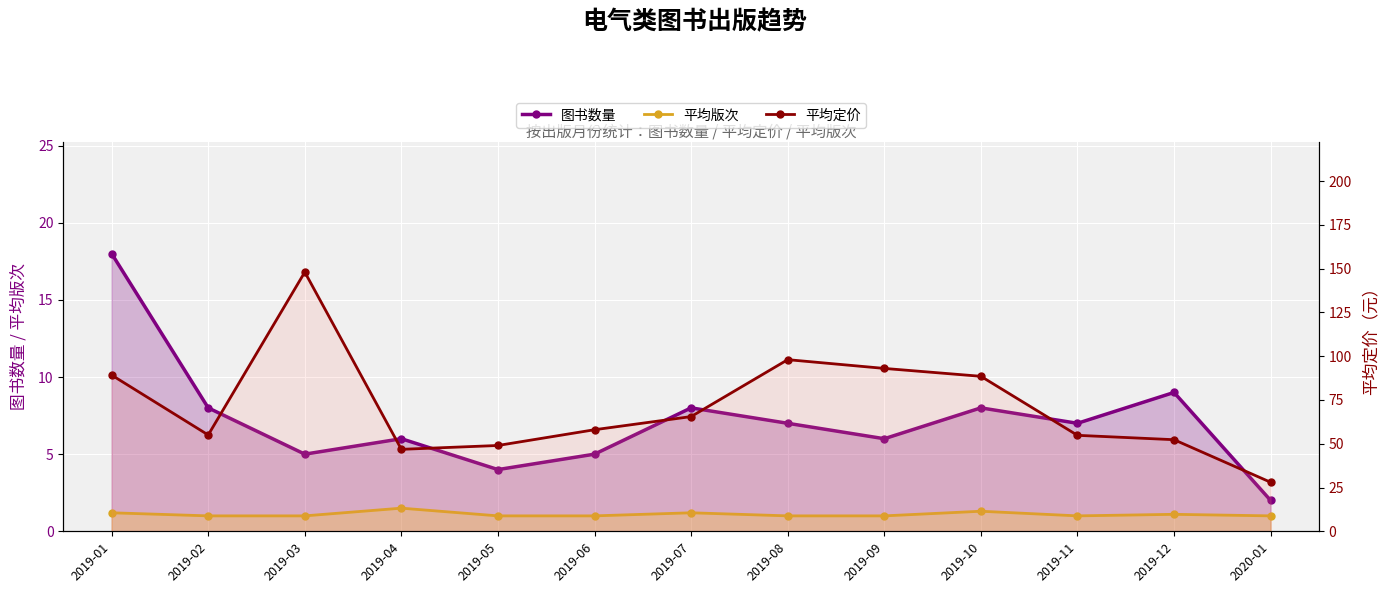

True or false: 平均定价 has more than 0 interior local peaks.

True